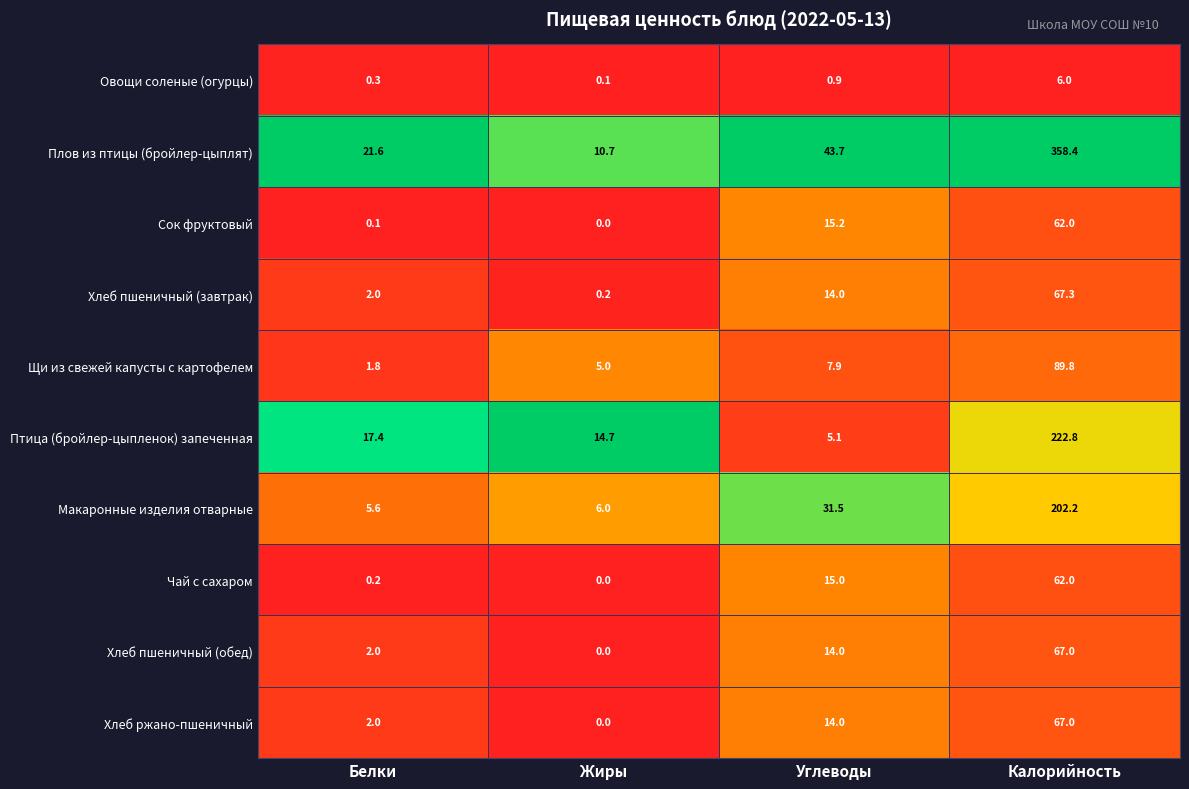

Which series has the largest total across all categories?

Плов из птицы (бройлер-цыплят)